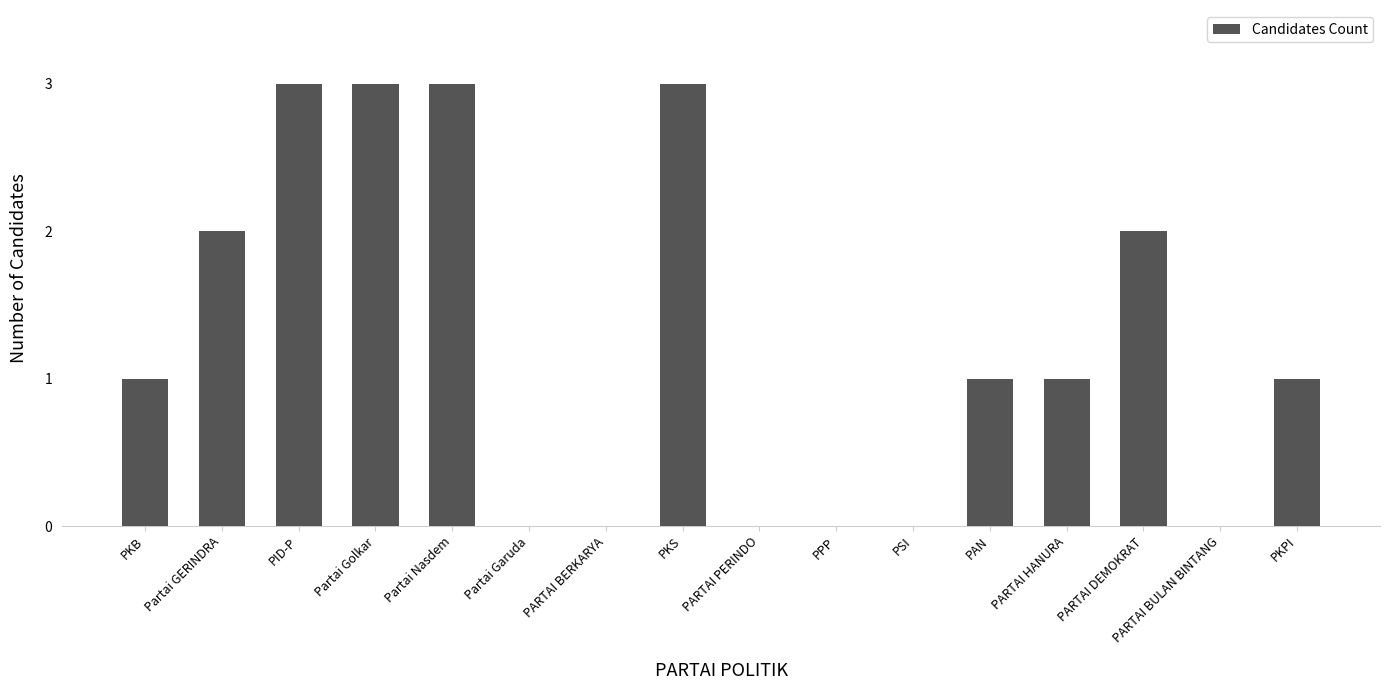

What is the sum of the values at PARTAI DEMOKRAT and PKPI?

3